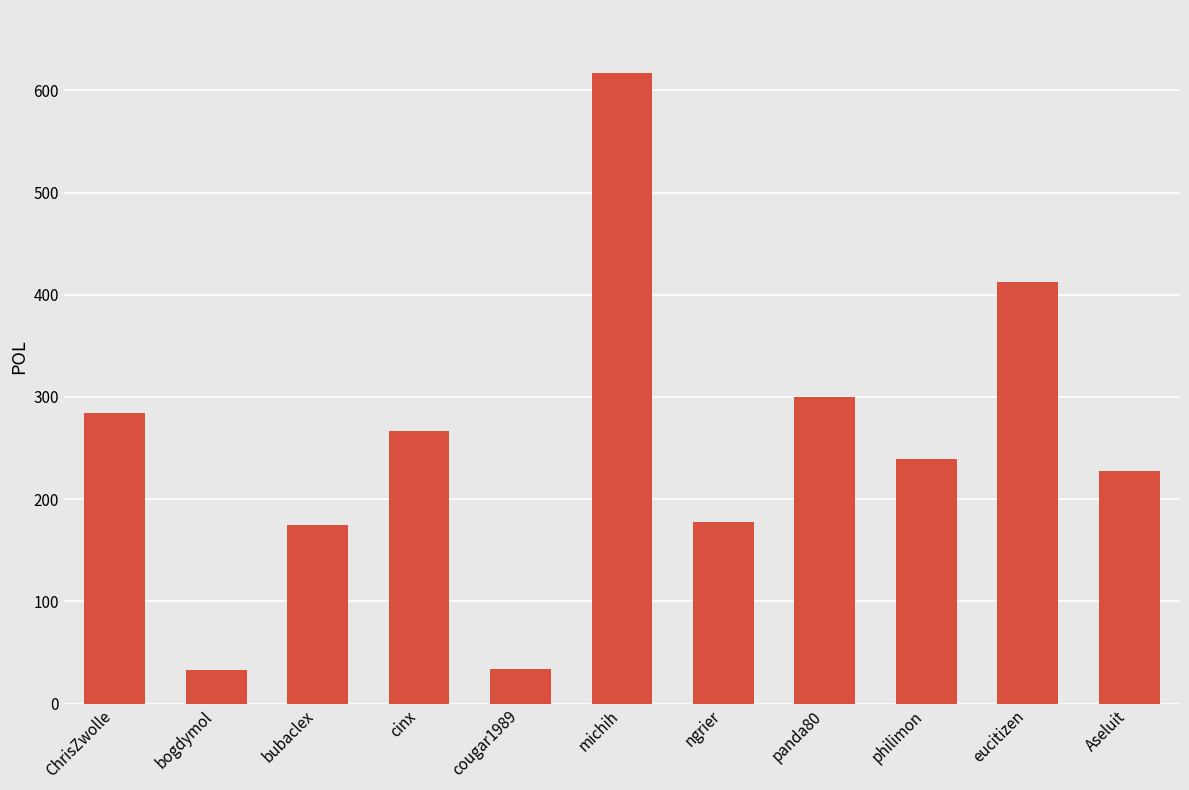

Where does the data first go above 239?

ChrisZwolle